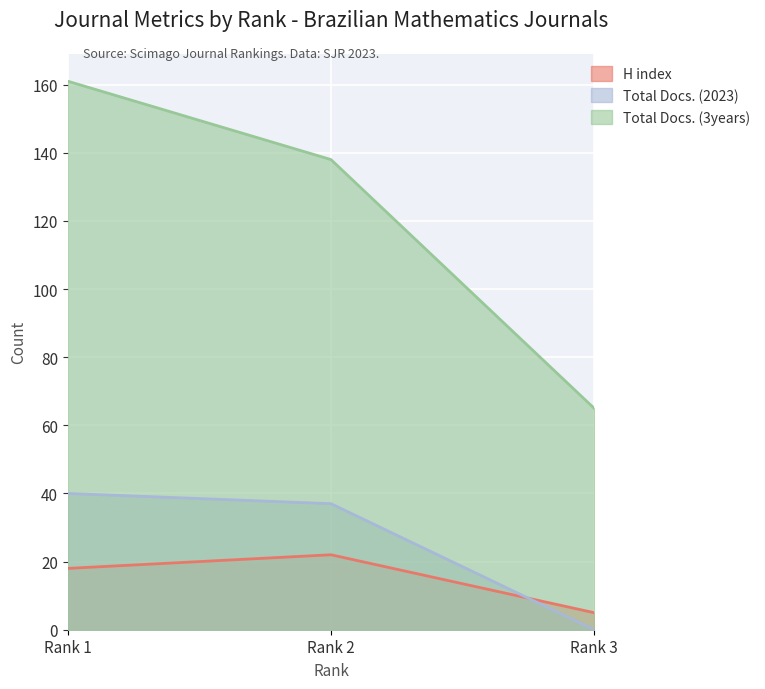

List the labels in order of Total Docs. (2023) value, smallest first.

Rank 3, Rank 2, Rank 1